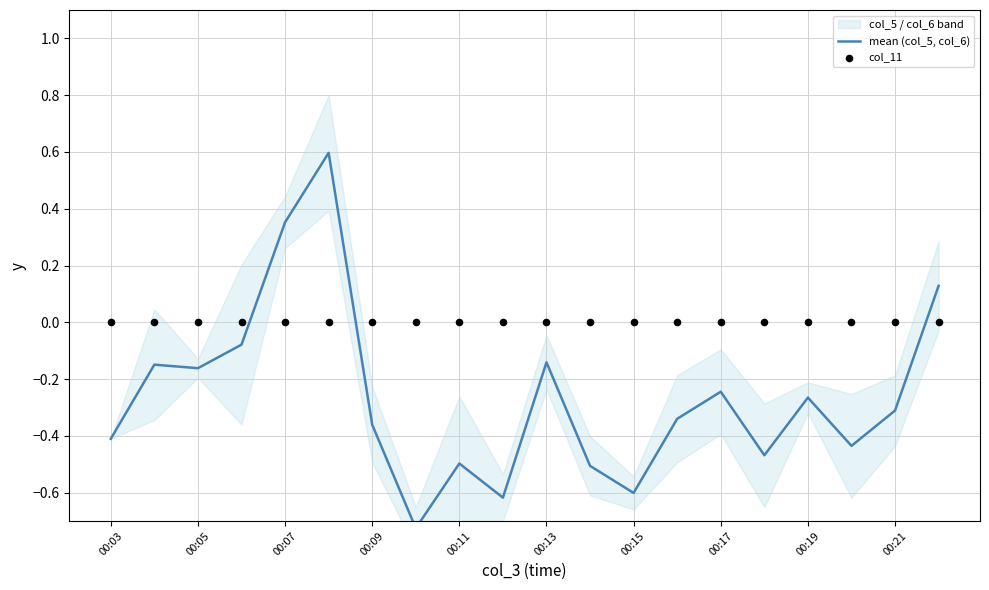

Which series contains the lowest Y value?

mean (col_5, col_6)